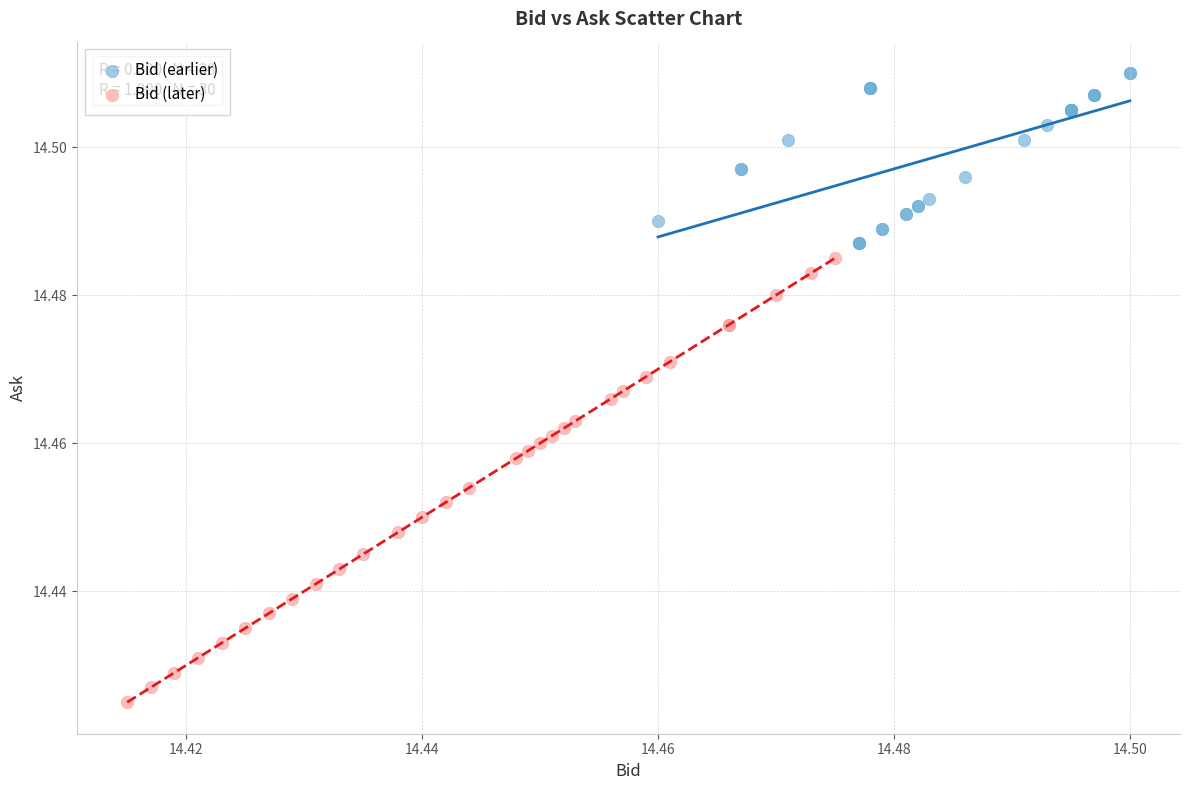

Which series has the widest spread of Y values?

Bid (later)